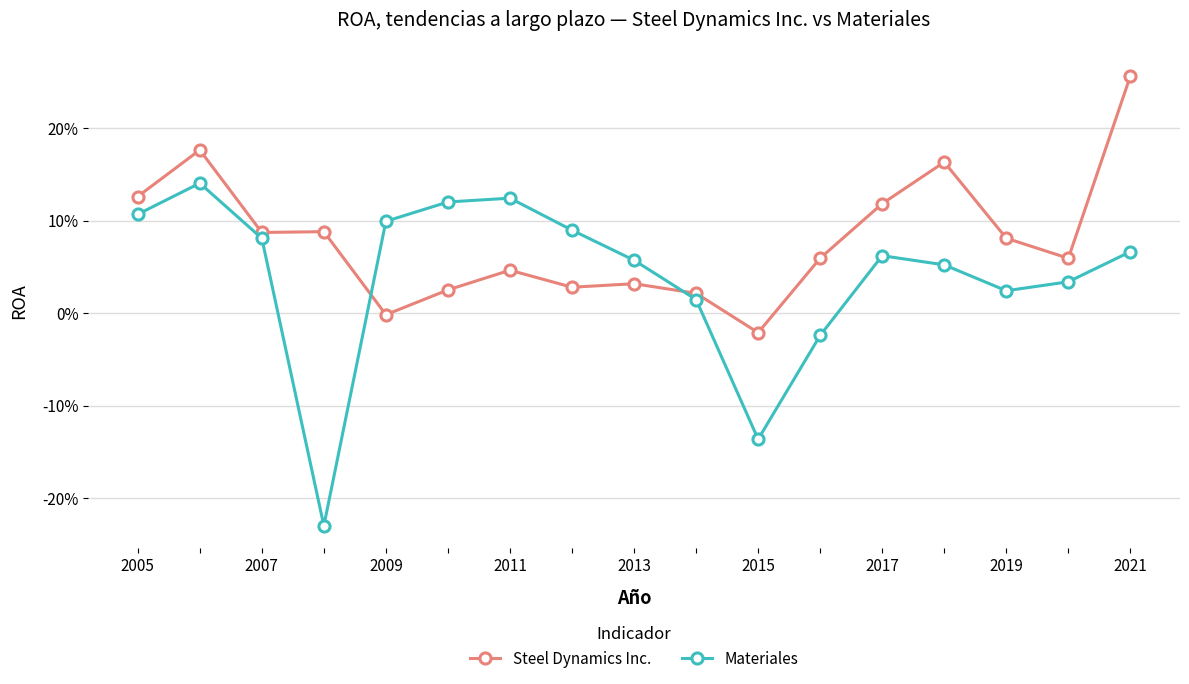

In Materiales, how many points are higher than both neighbors (excluding endpoints)?

3